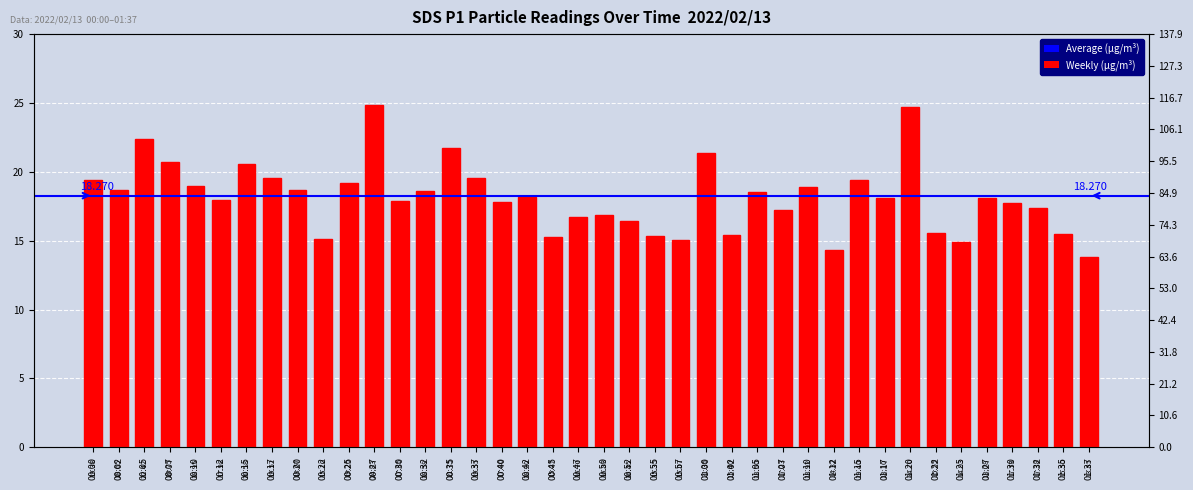

What is the change in value from 00:15 to 01:25?

-5.6